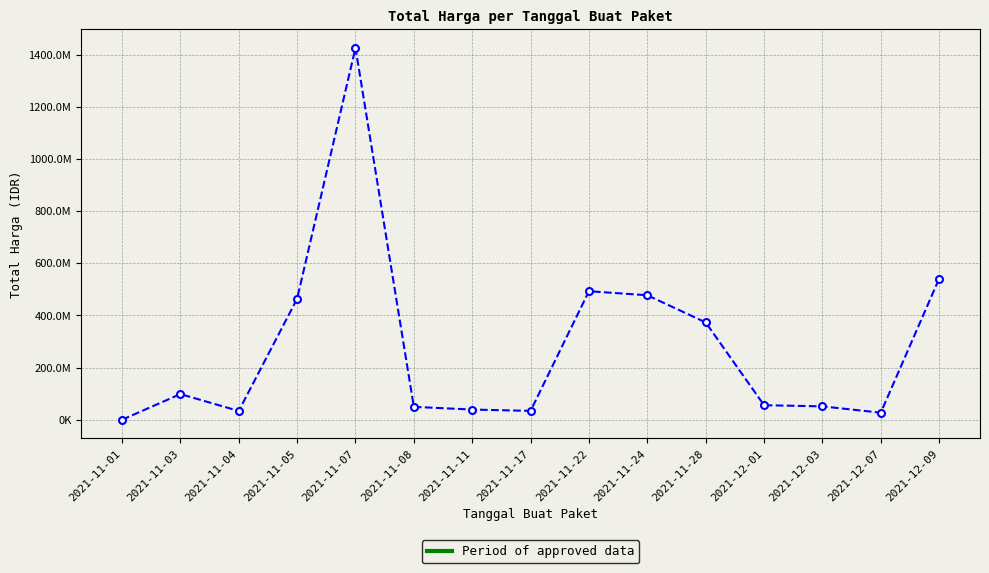

Does the chart have visible grid lines?

Yes